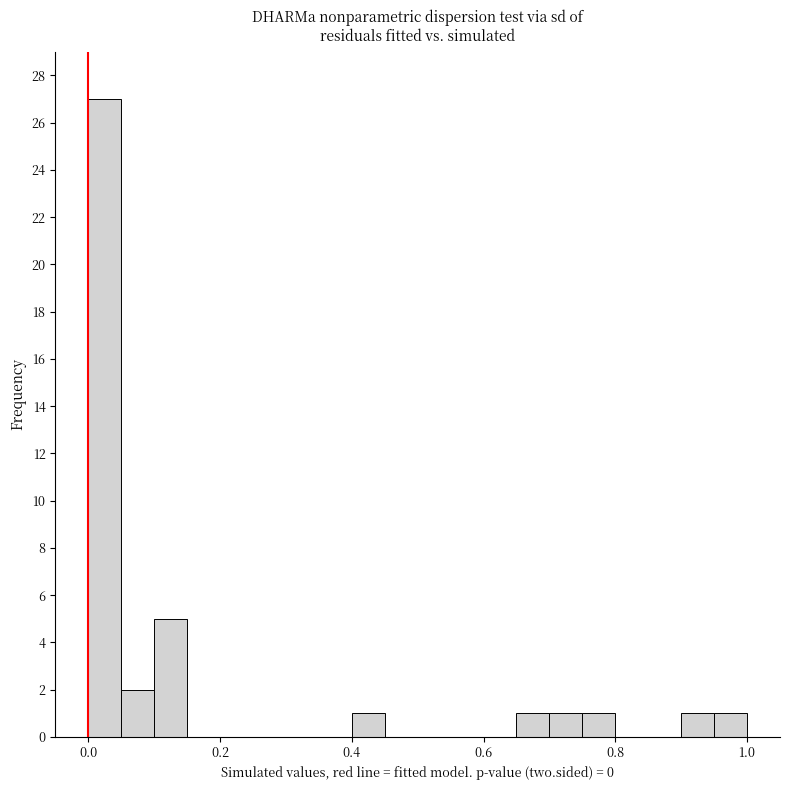

Read against the x-axis, roughly where is the centre of the tallest bar?

0.02